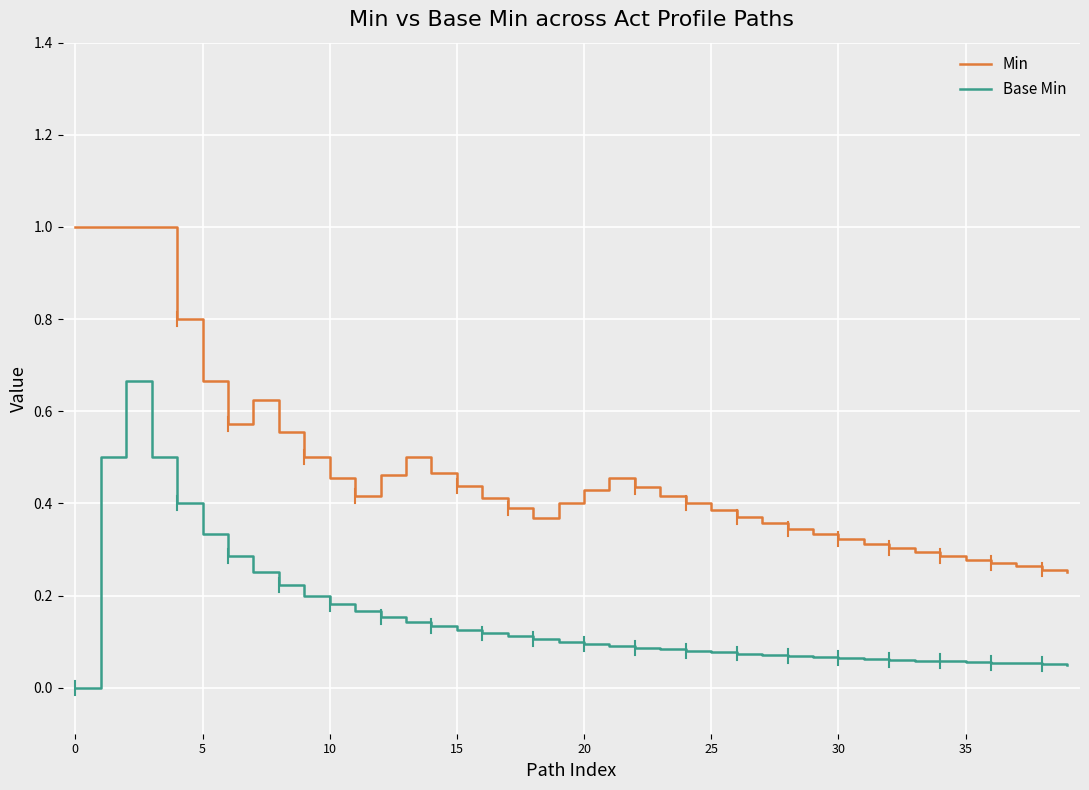

List the series in order of their overall mean, lowest first.

Base Min, Min